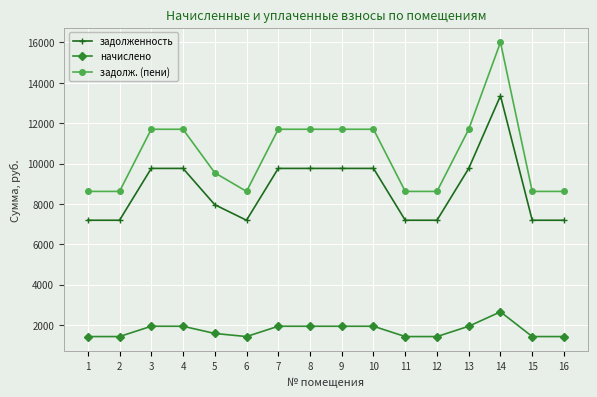

Does the chart display data point markers on the line(s)?

Yes